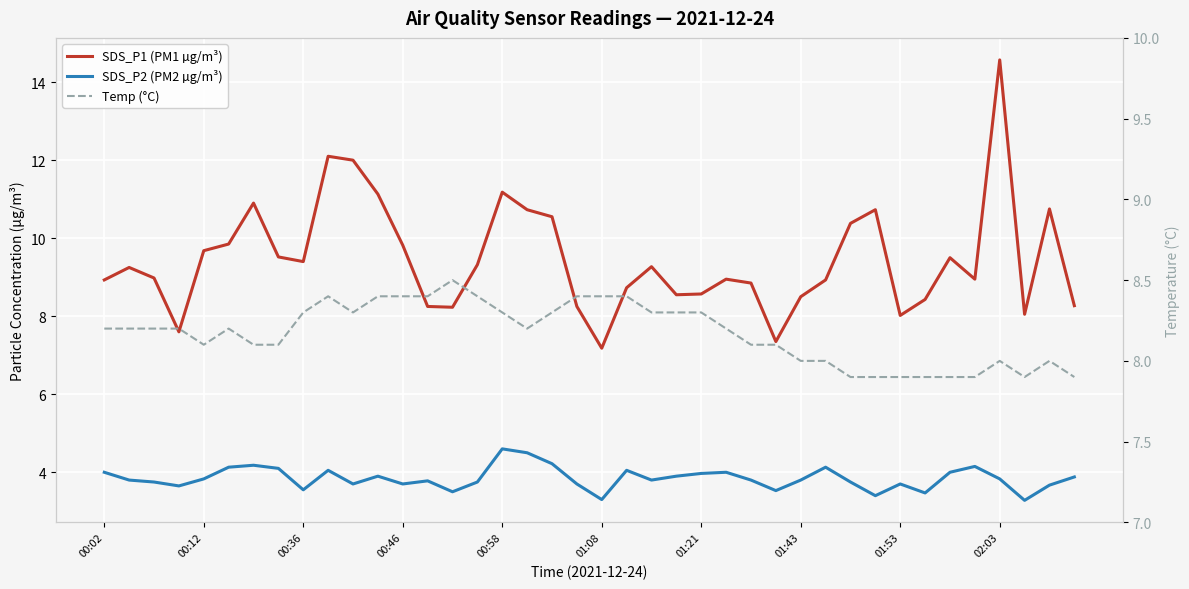

What is the difference between the highest and lowest values at 02:03?

10.7